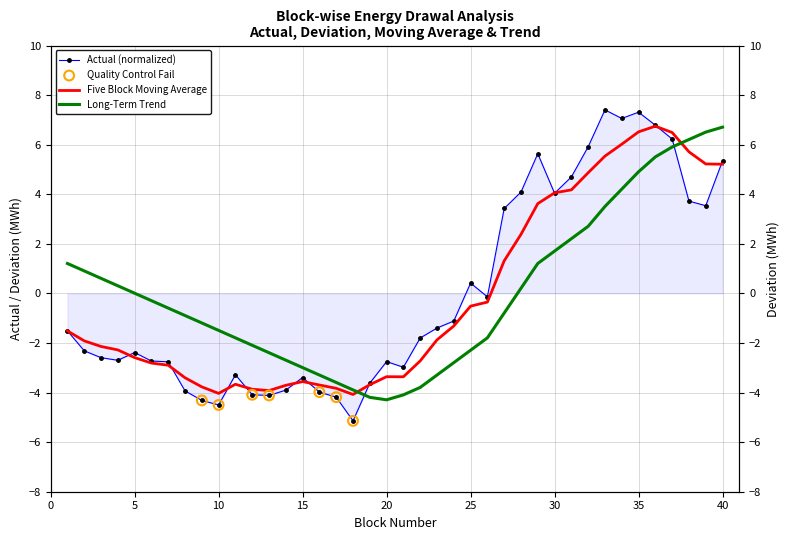

Which series reaches the maximum Y coordinate?

Actual (normalized)